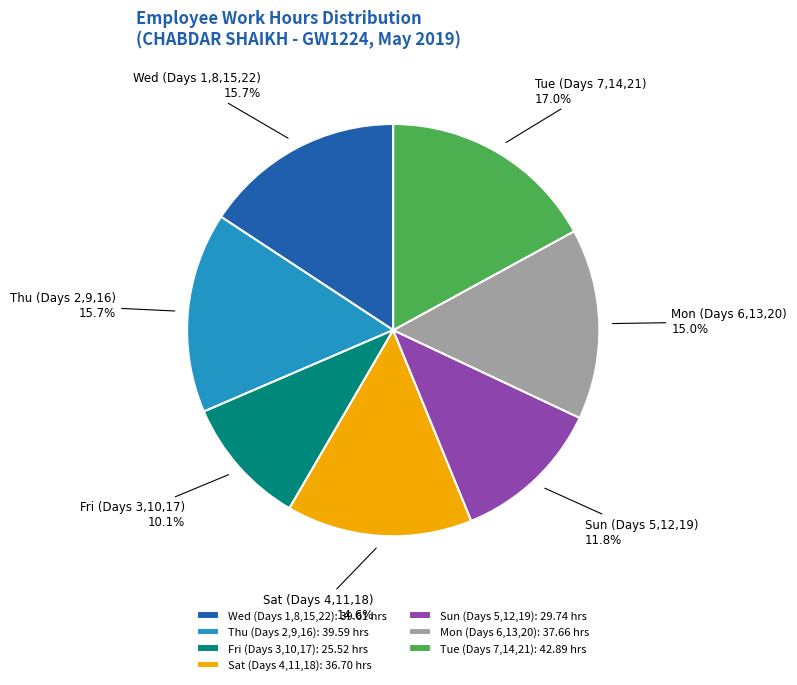

How many slices are in this pie chart?

7